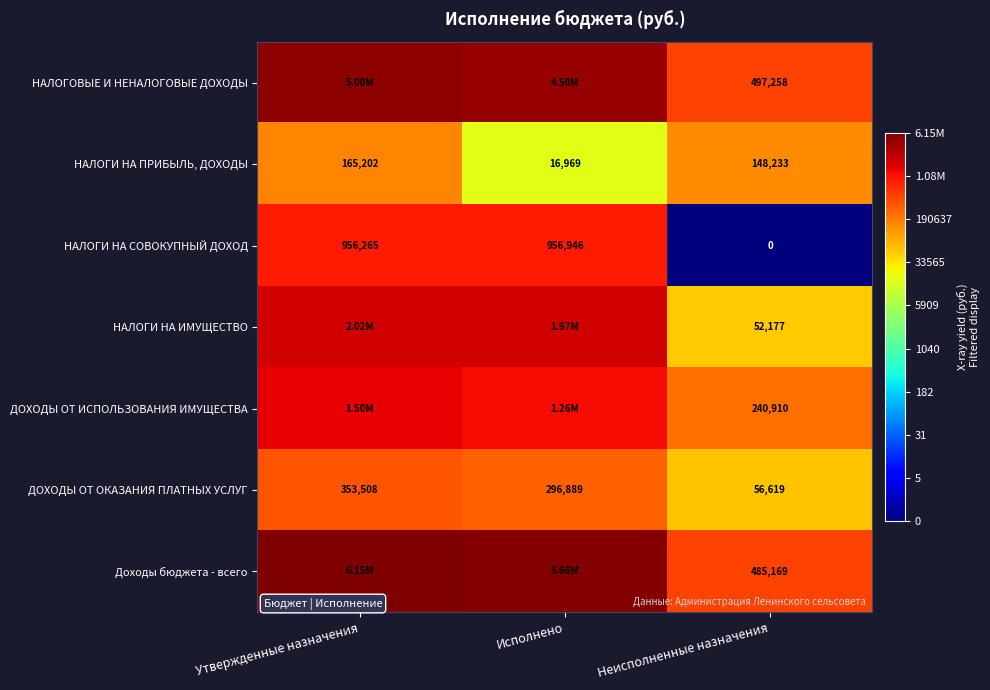

At which label is ДОХОДЫ ОТ ОКАЗАНИЯ ПЛАТНЫХ УСЛУГ closest to 205063?

Исполнено